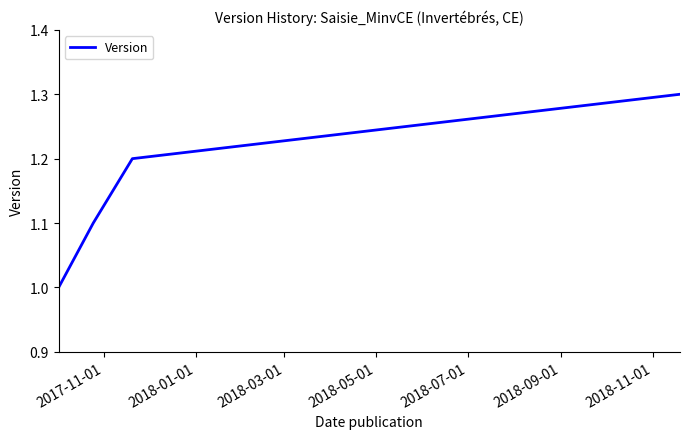

What is the sum of all values?

4.6